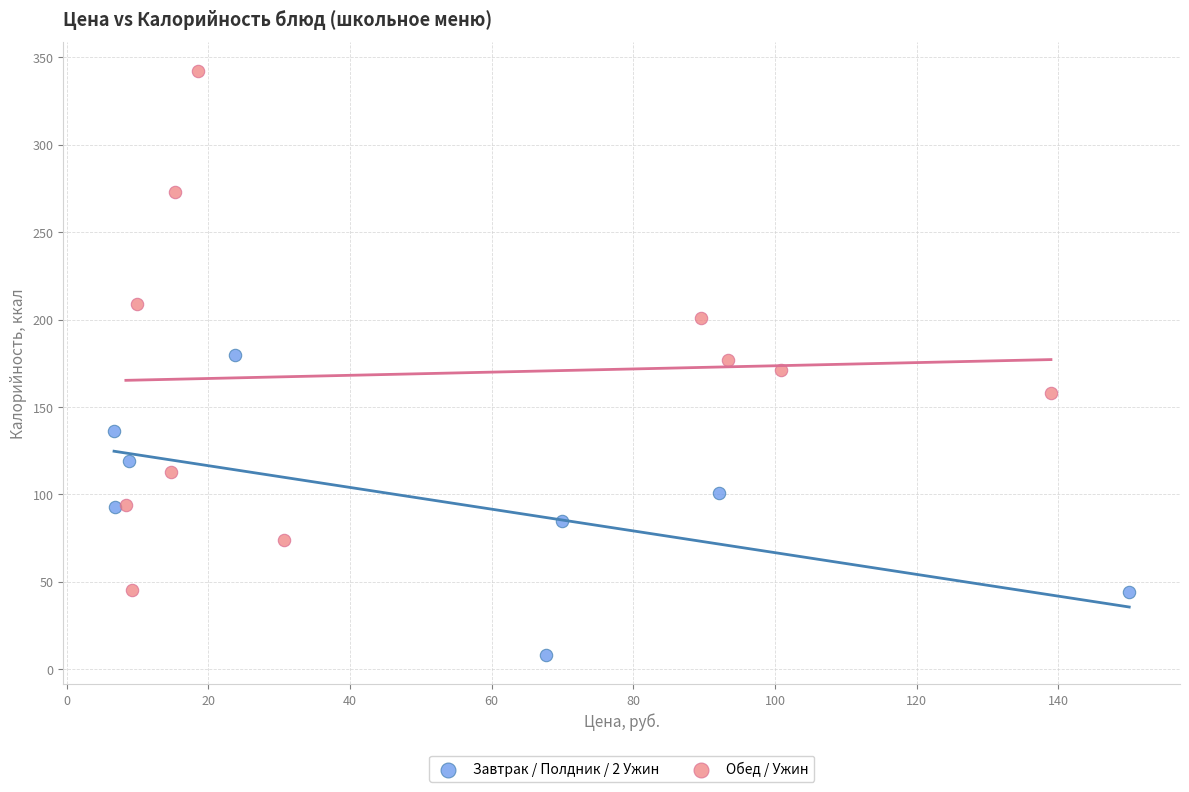

Which series contains the lowest Y value?

Завтрак / Полдник / 2 Ужин